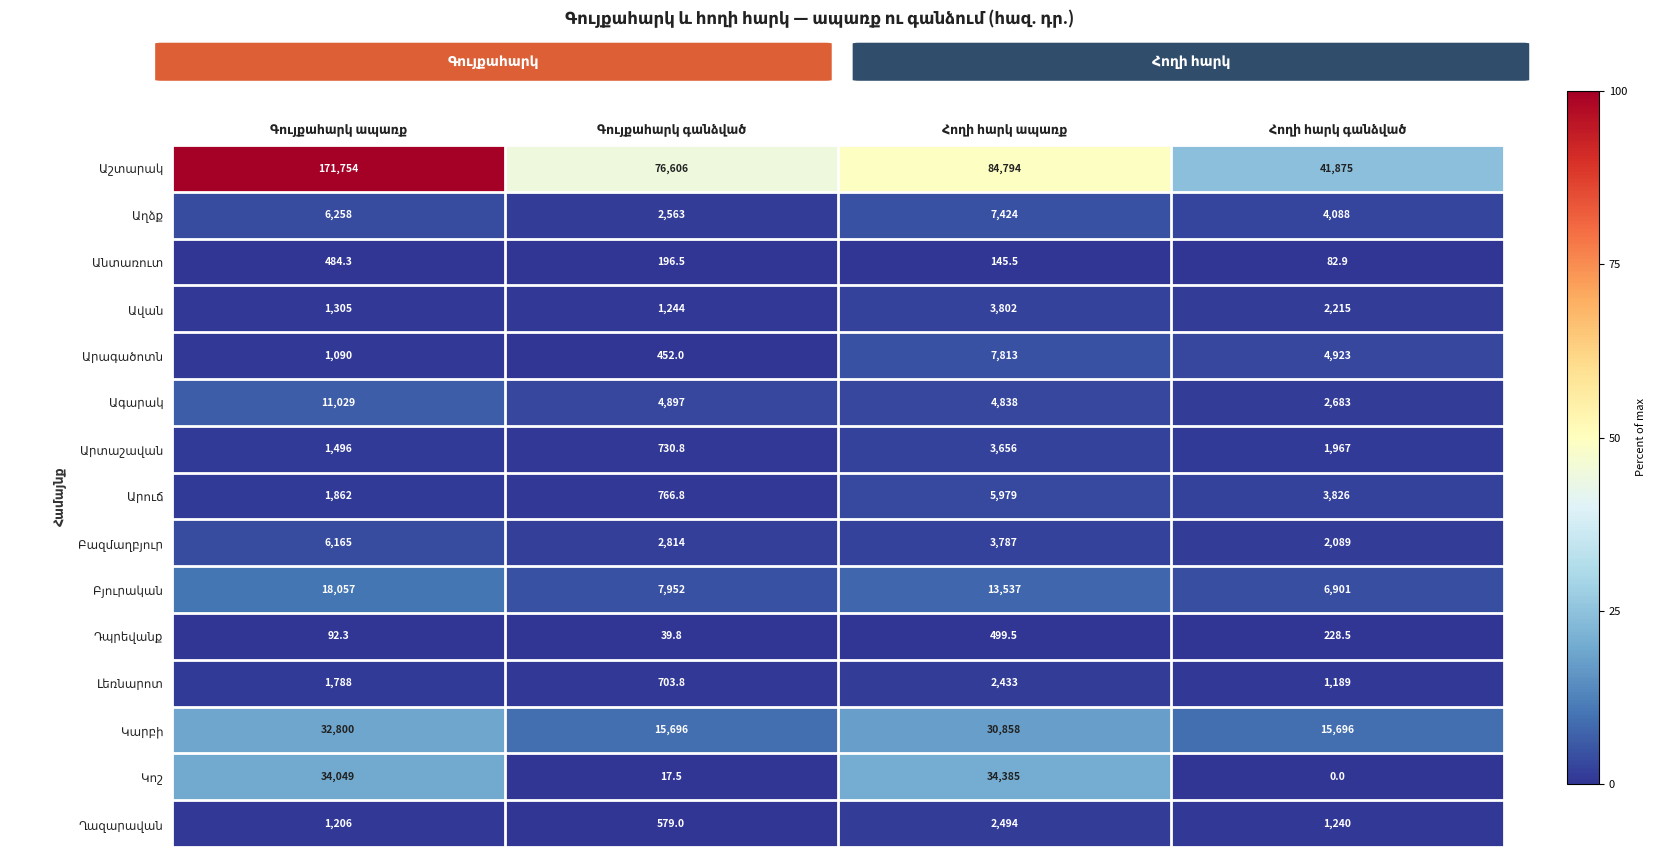

True or false: Արուճ has a value of 0.8 at Գույքահարկ ապառք.

False